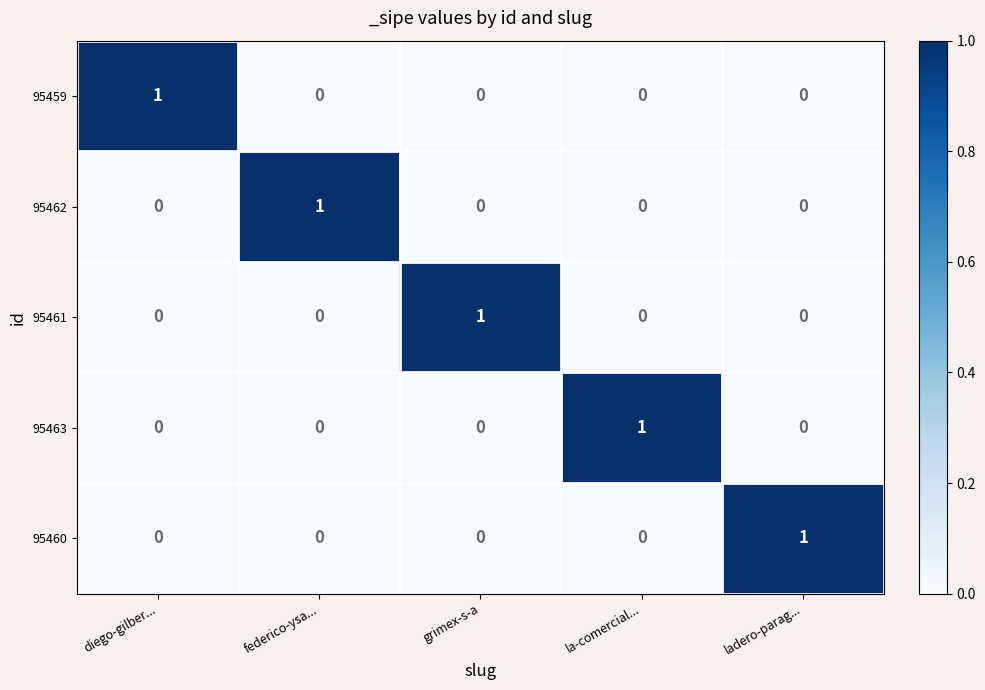

The 95460 series shows 1 at ladero-parag.... True or false?

True